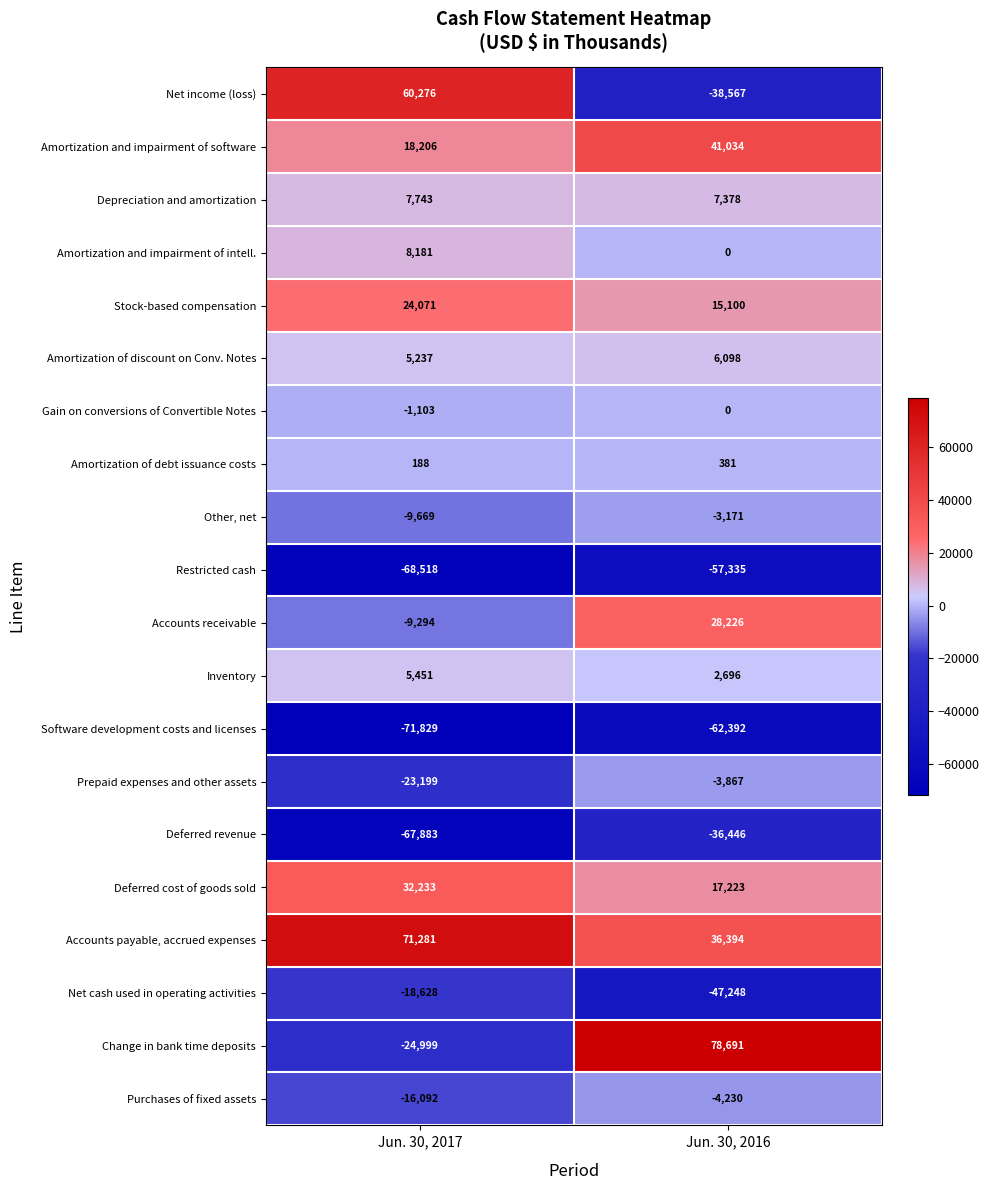

What is the difference between the highest and lowest values at Jun. 30, 2016?

141083